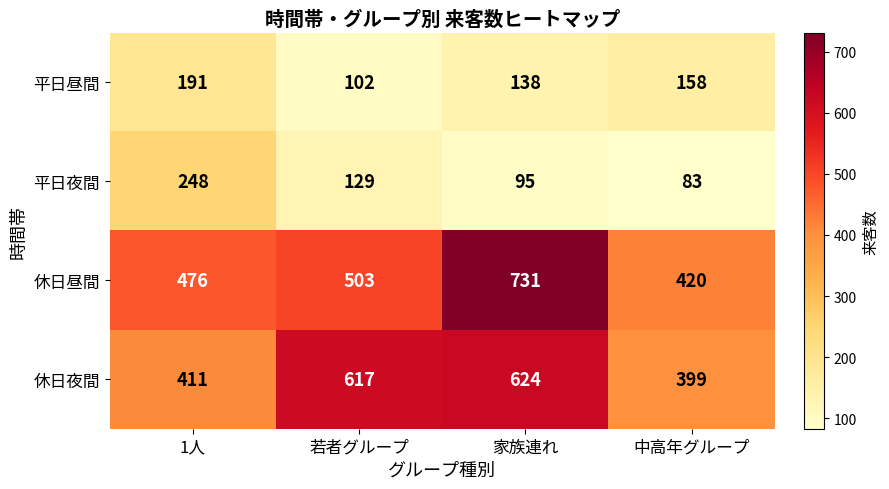

Read the 平日昼間 value at 中高年グループ, to the nearest 10.

160